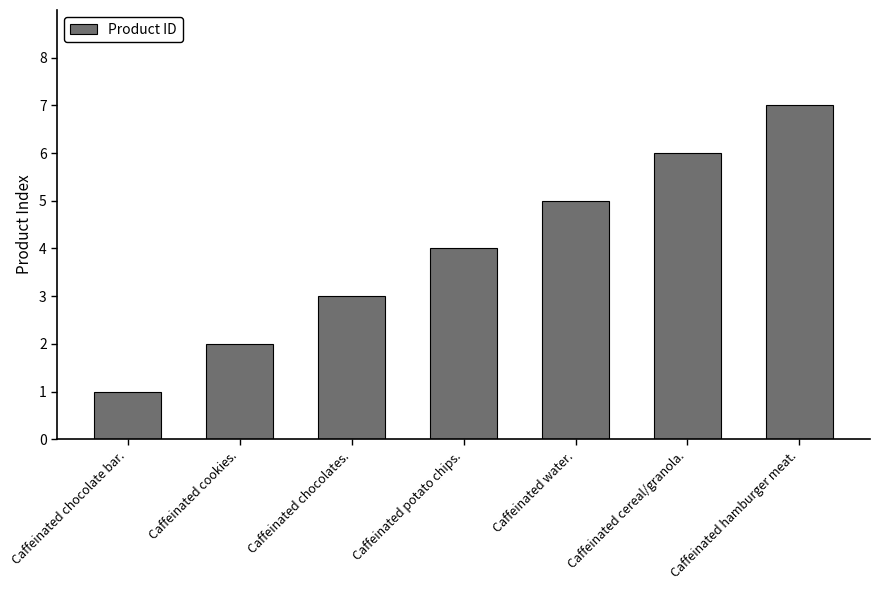

How many categories are shown in the chart?

7